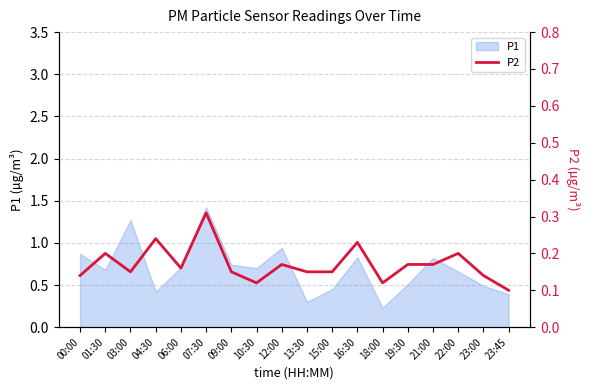

The value at 18:00 is 0.0. True or false?

False